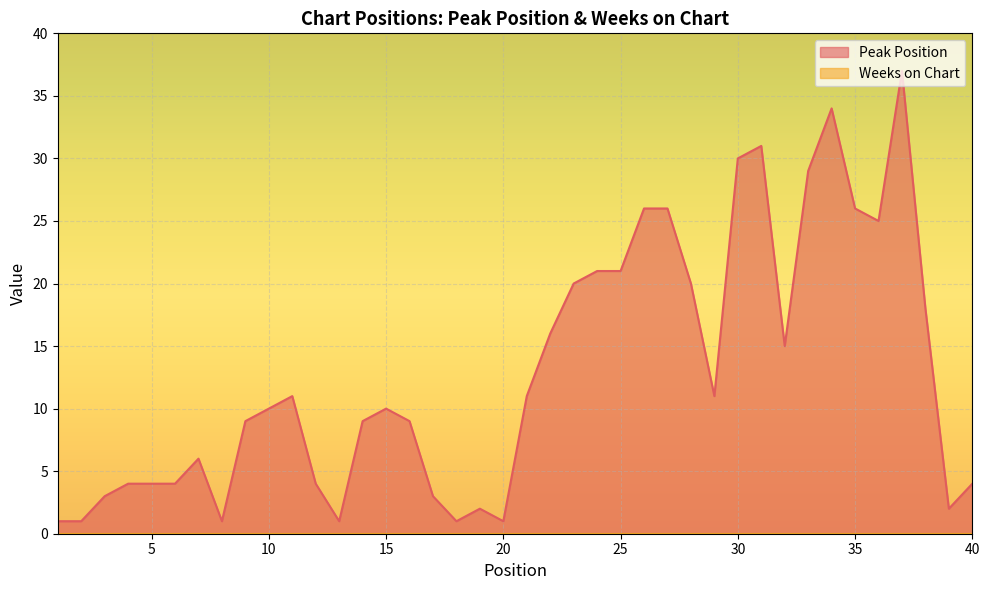

What is the value of the 19th point from the left?

2